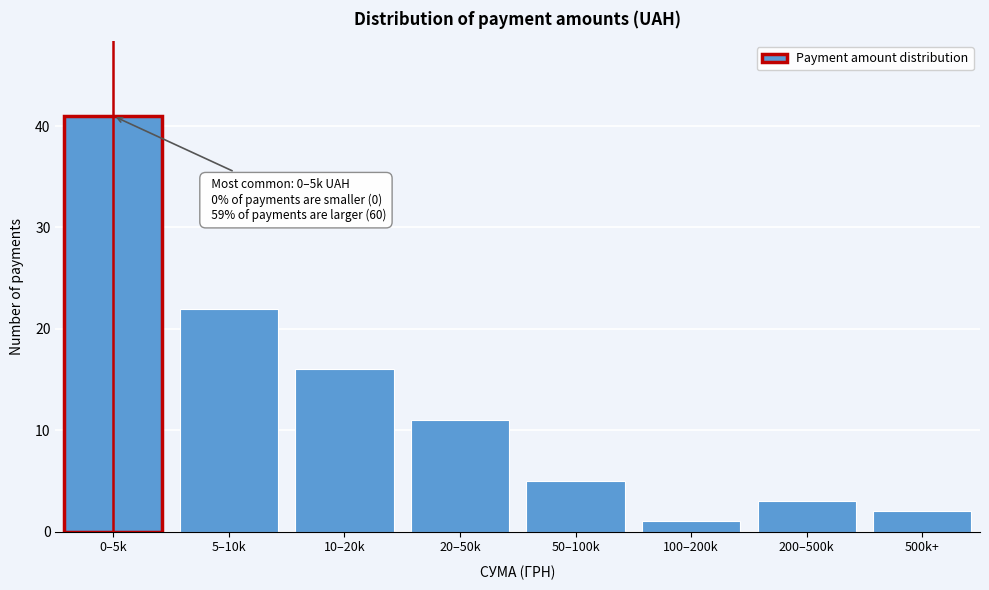

Reading left to right, what are all the values shown in this chart?

0–5k=41	5–10k=22	10–20k=16	20–50k=11	50–100k=5	100–200k=1	200–500k=3	500k+=2